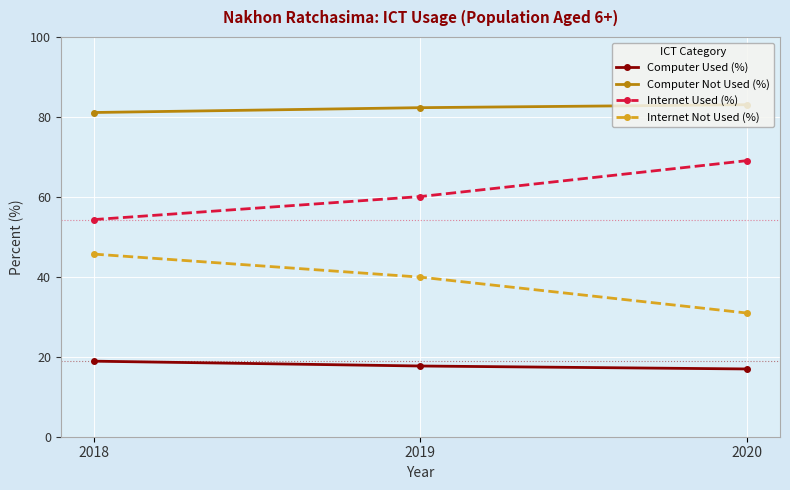

What is the difference between the Internet Used (%) values at 2019 and 2018?

5.8